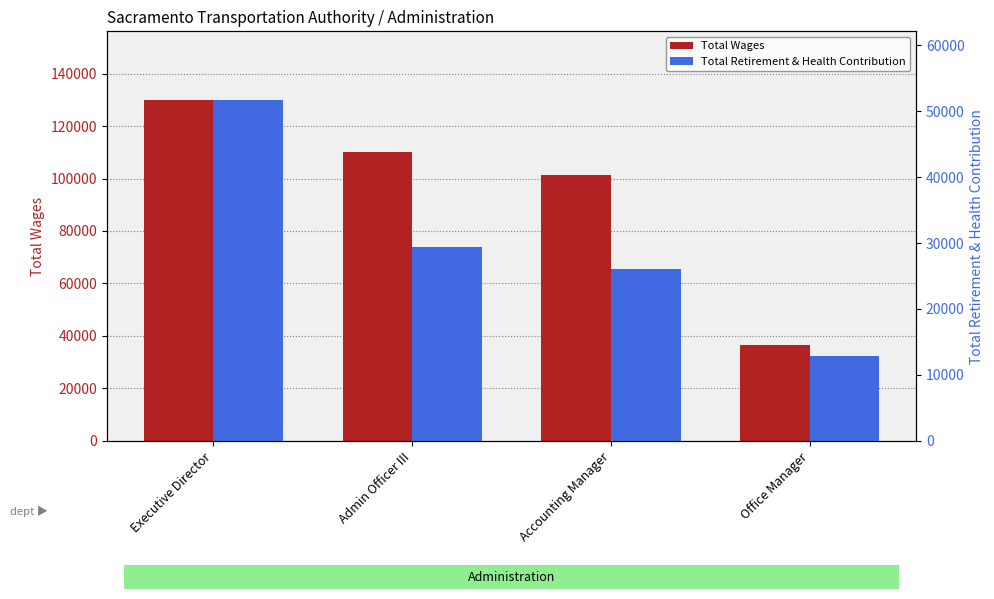

What is the minimum value for Total Wages?

36565